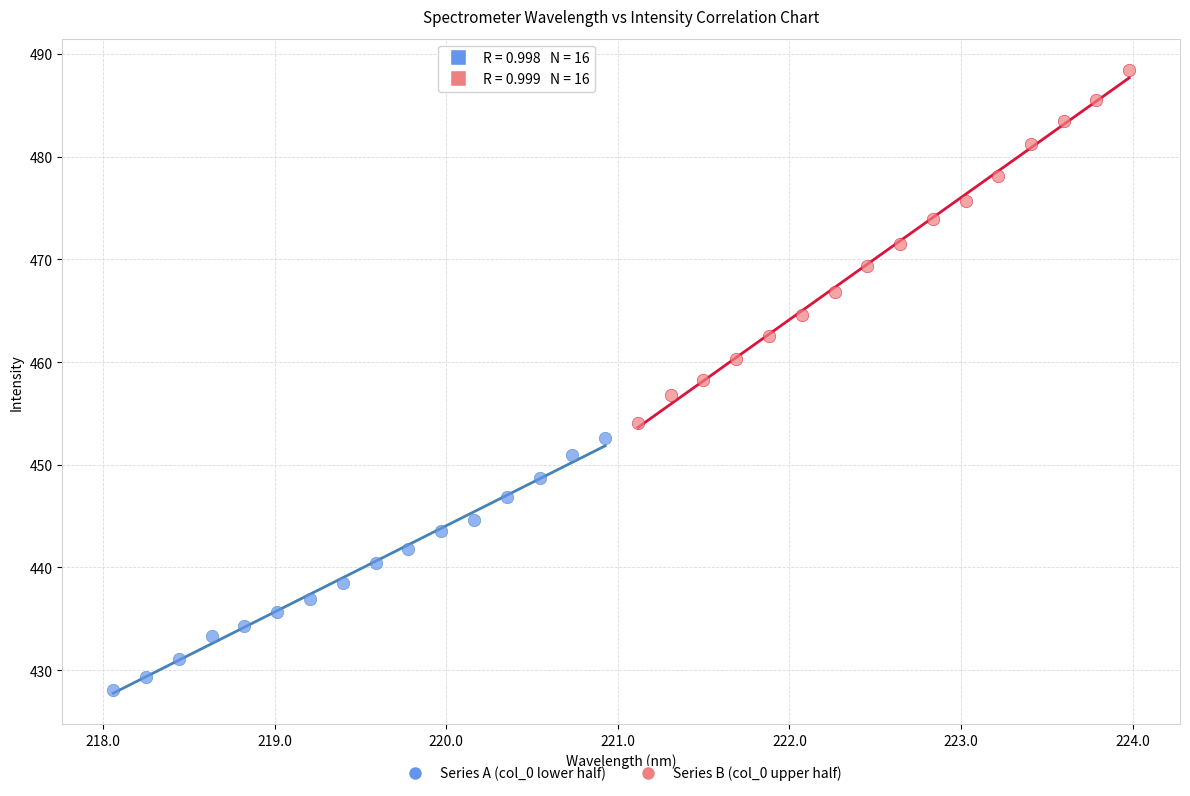

Which series reaches the minimum Y coordinate?

Series A (col_0 lower half)